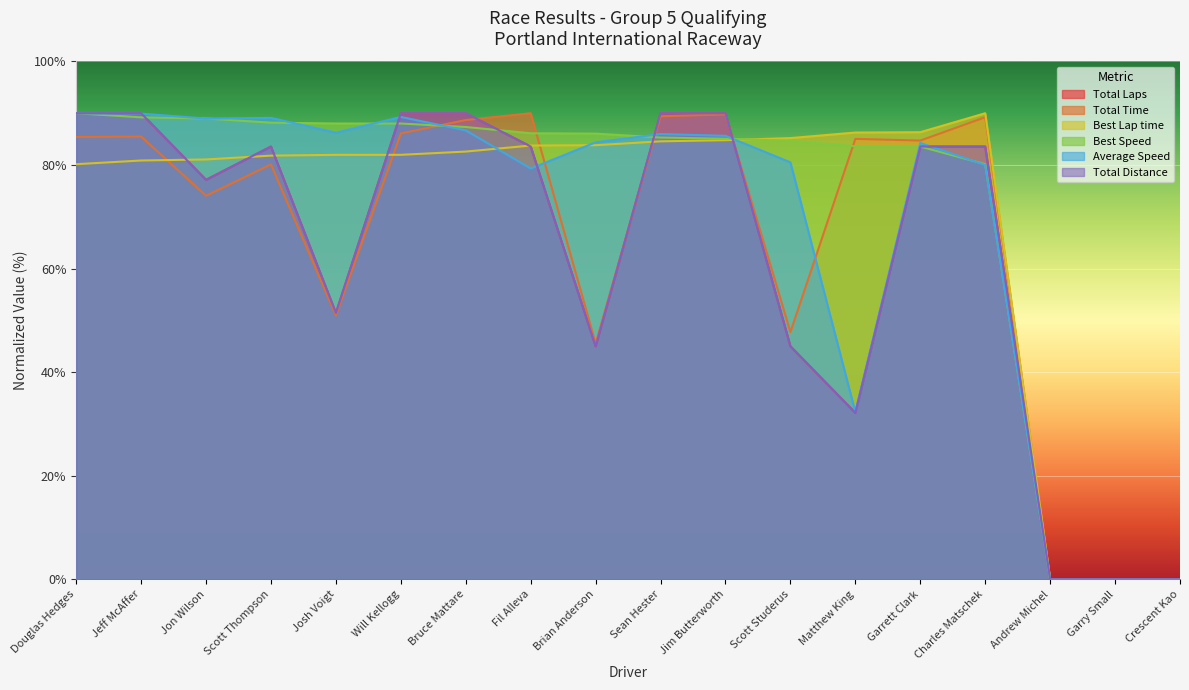

Which category has the lowest value in the Total Time series?

Andrew Michel